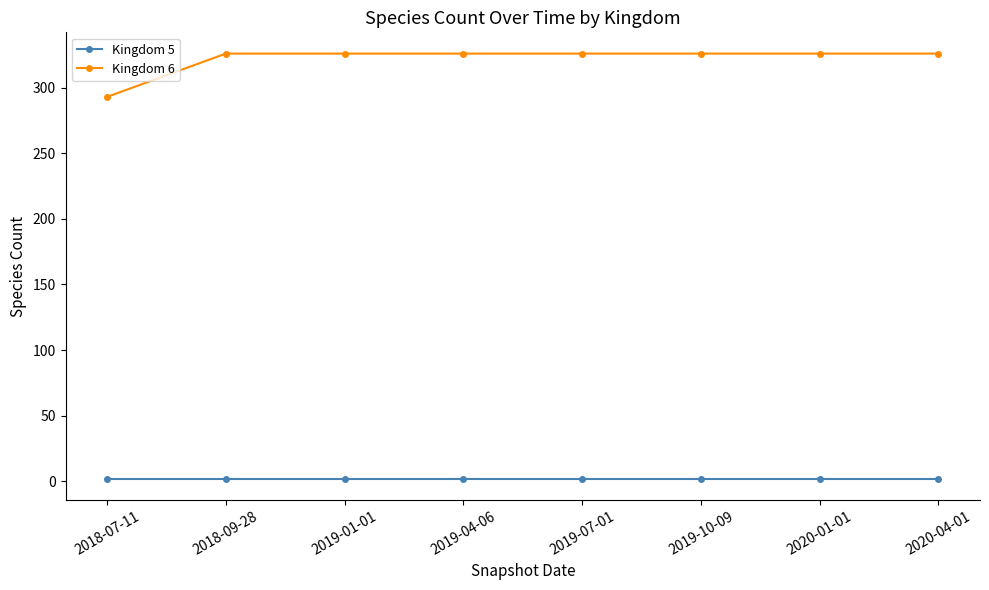

True or false: Kingdom 5 and Kingdom 6 cross at least once.

False